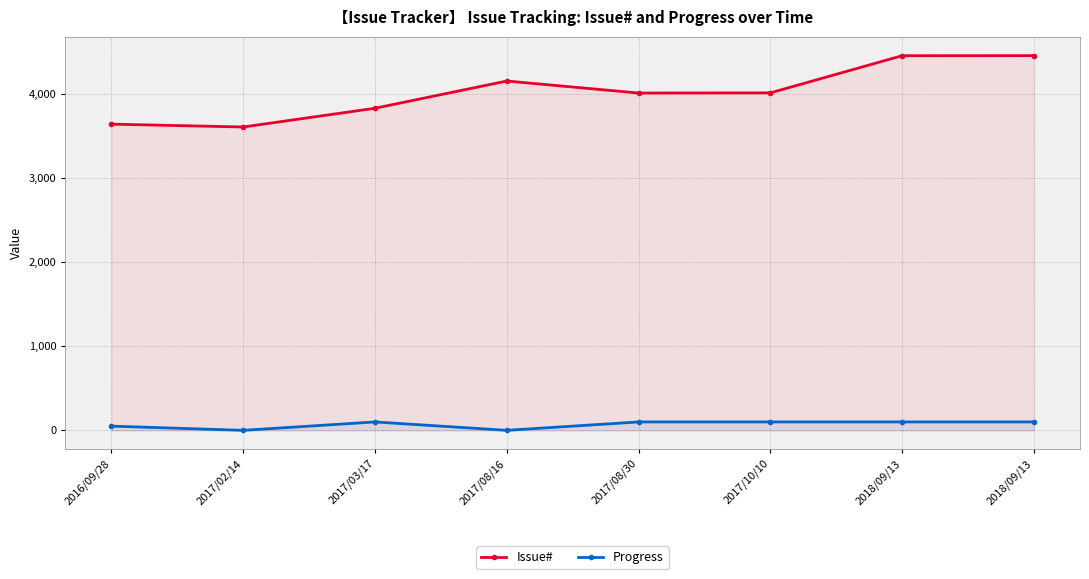

Between 2017/10/10 and 2018/09/13, which is larger?

2018/09/13